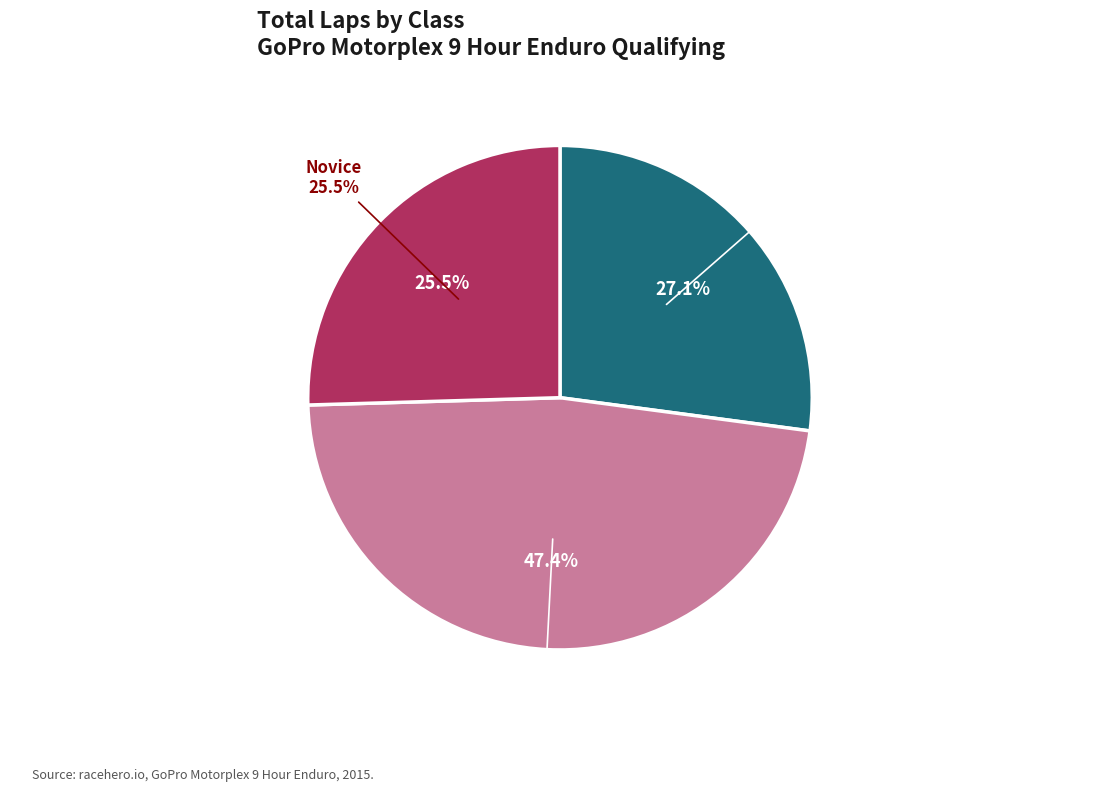

To the nearest percent, what percentage of the pie is Pro-Am Light?

34%